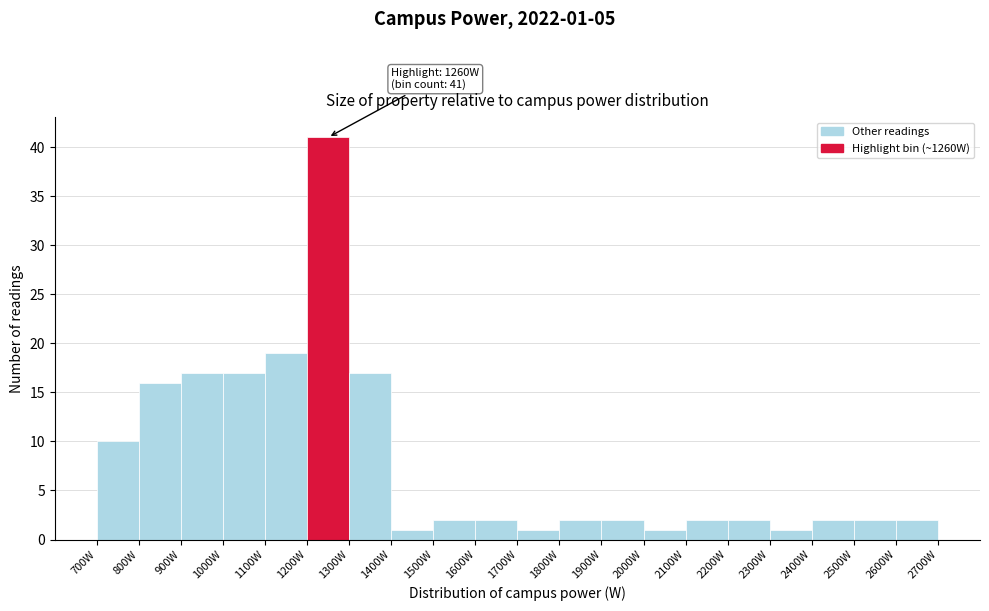

Over which range of the x-axis is the bar tallest?

1200 to 1300